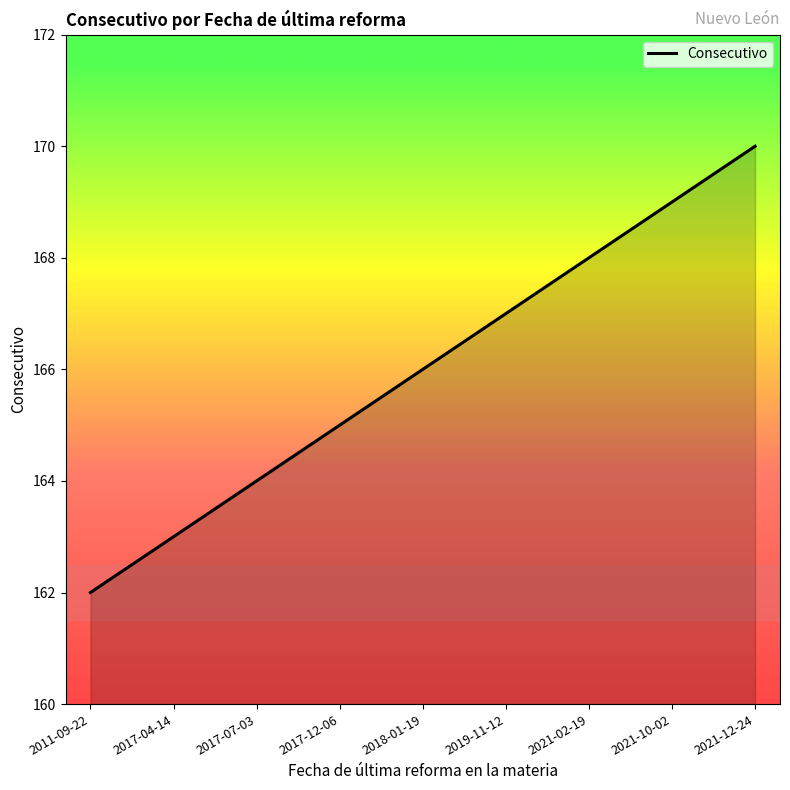

List the labels in order of value, largest first.

2021-12-24, 2021-10-02, 2021-02-19, 2019-11-12, 2018-01-19, 2017-12-06, 2017-07-03, 2017-04-14, 2011-09-22